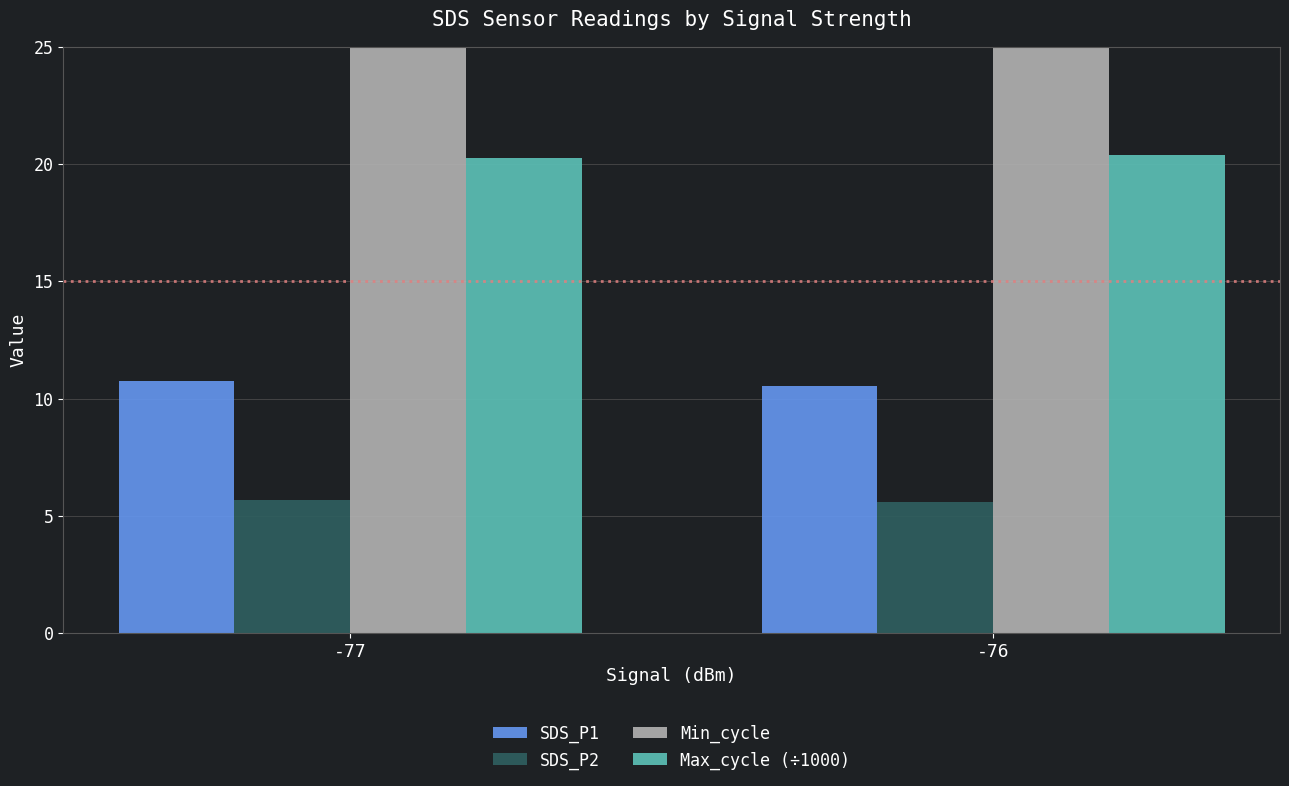

What is the smallest value displayed?

5.6